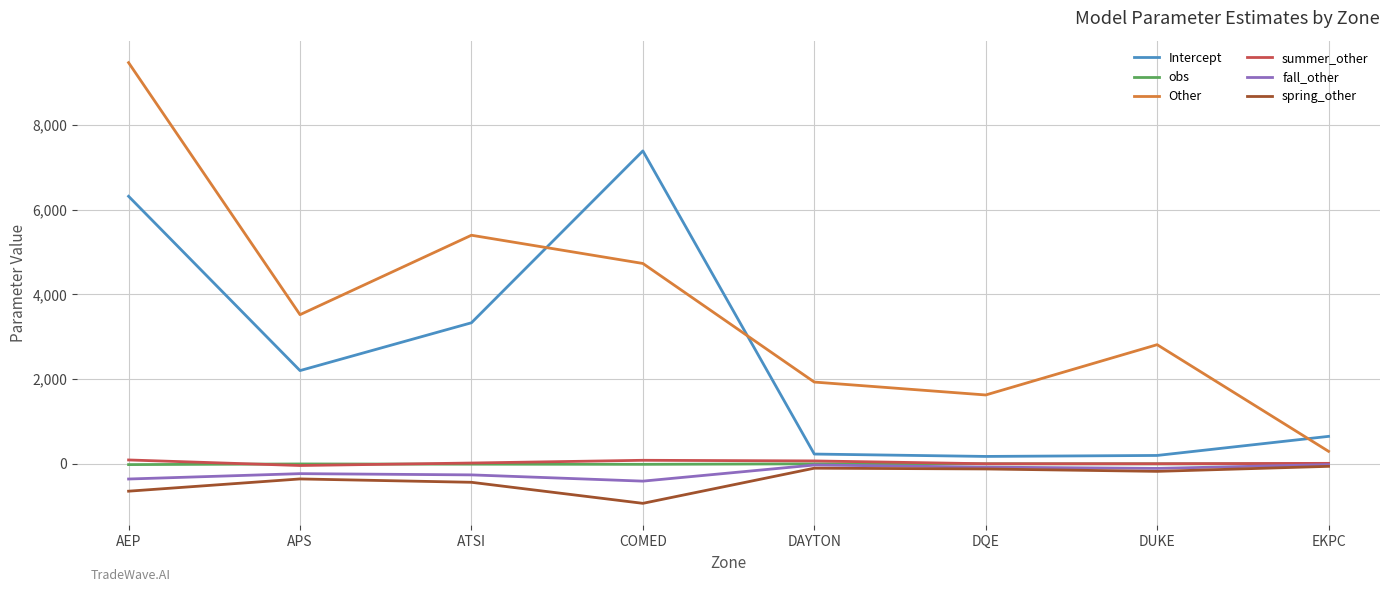

What is the smallest value displayed?

-934.7